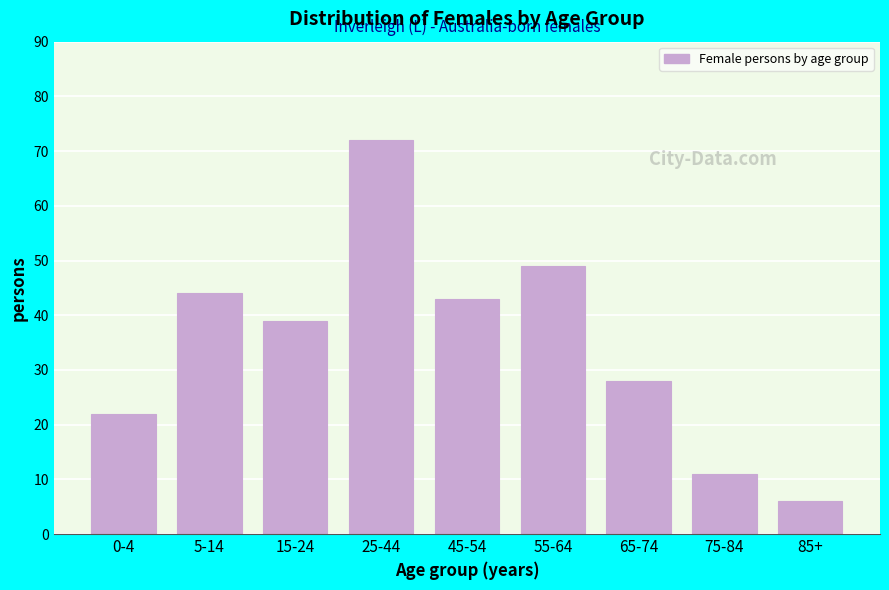

Reading right to left, what are all the values shown in this chart?

6	11	28	49	43	72	39	44	22